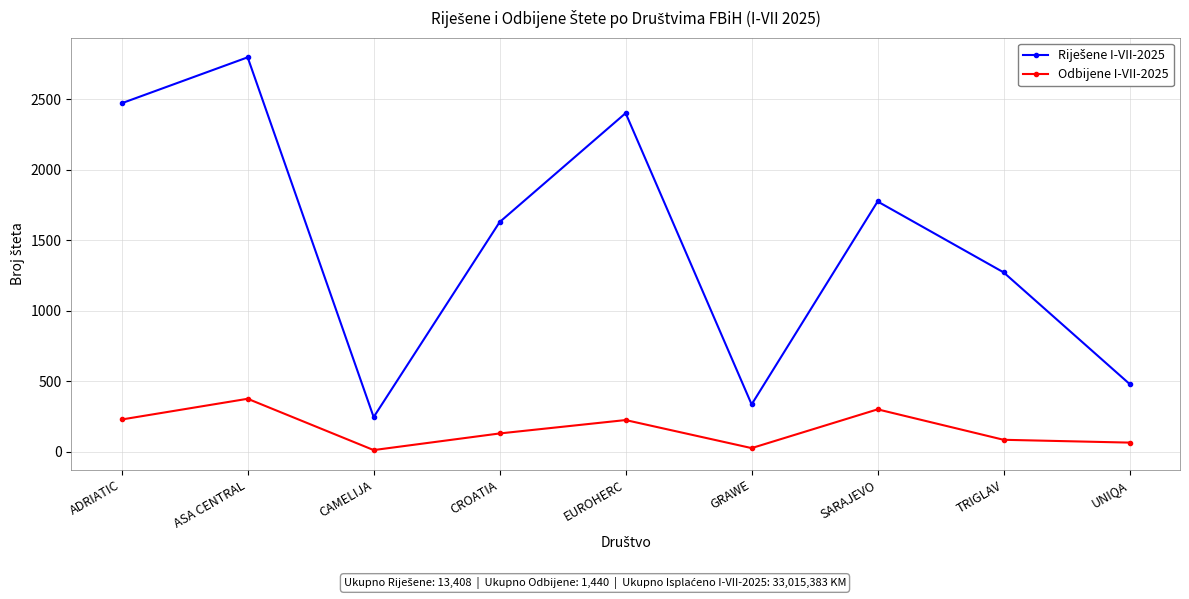

What is the maximum value shown in the chart?

2798